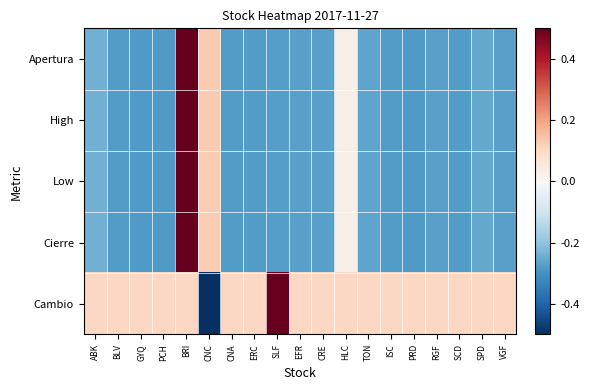

Which series has the largest total across all categories?

Cambio